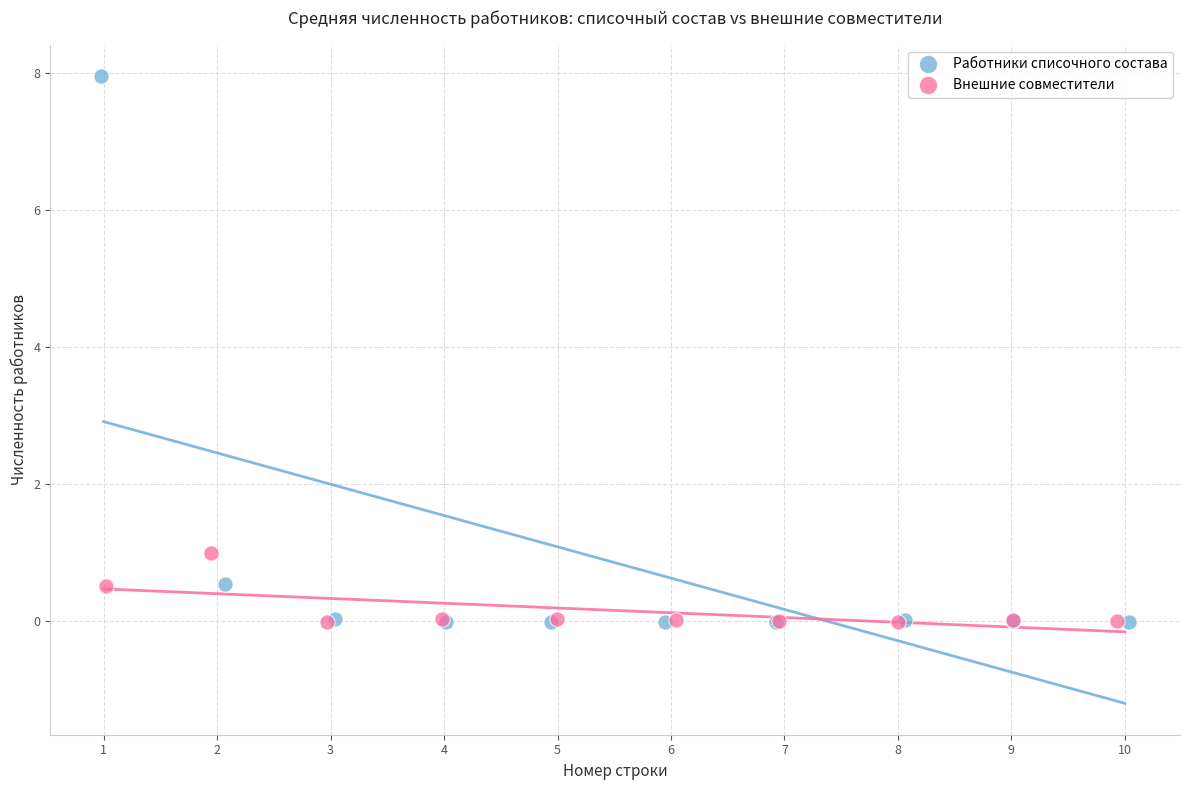

Which series has the widest spread of Y values?

Работники списочного состава